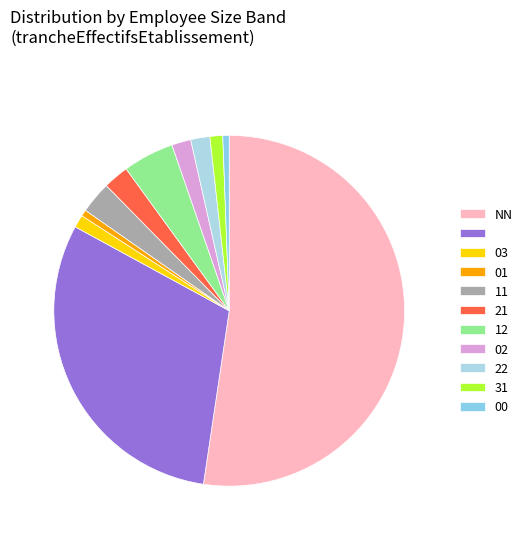

Which category has the smallest portion of the pie?

01